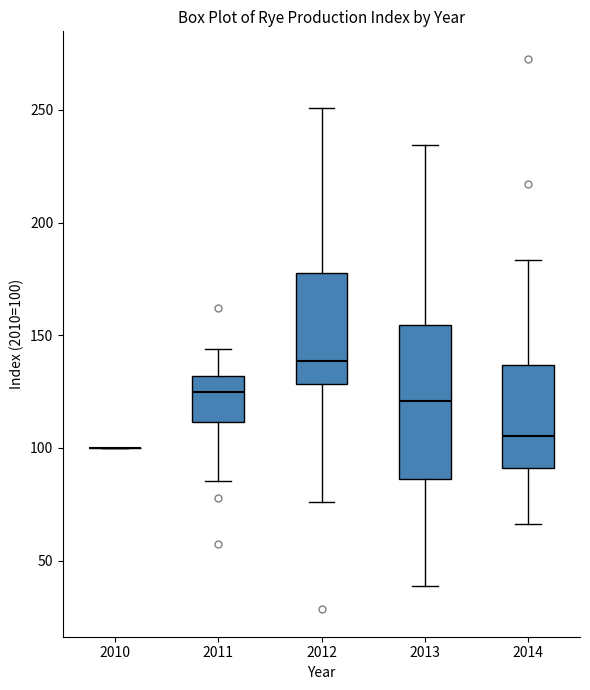

Comparing the boxes themselves (not the whiskers), which one is the tallest?

2013